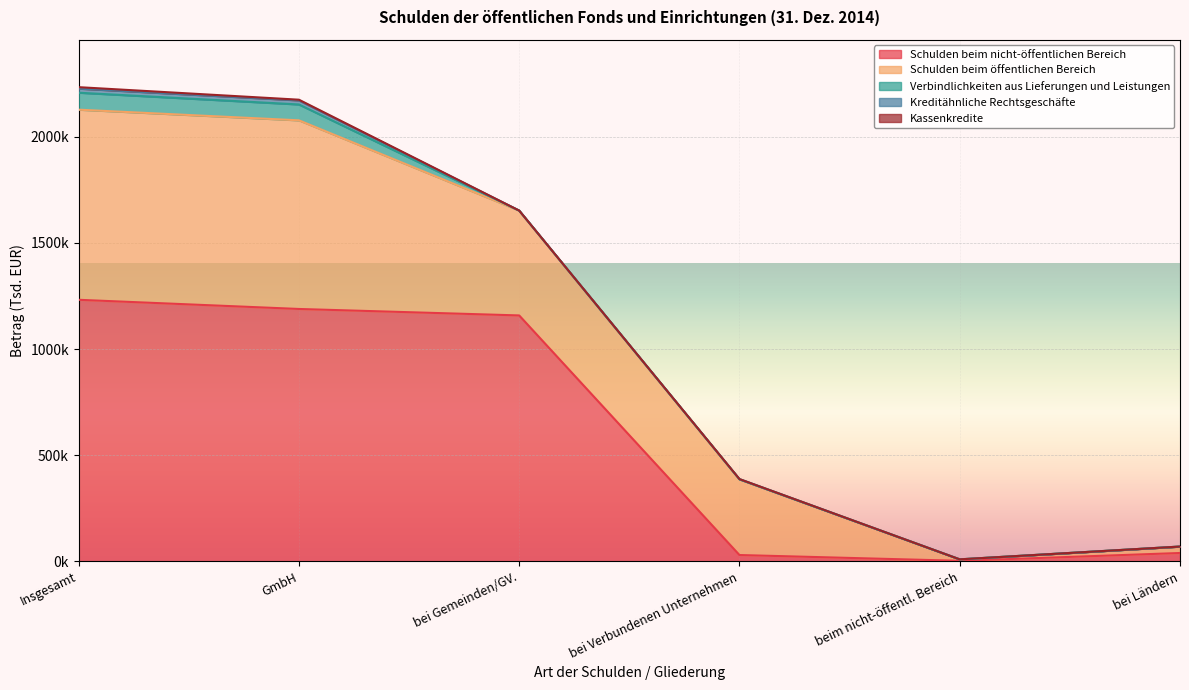

Is it true that Verbindlichkeiten aus Lieferungen und Leistungen equals 0.0 at bei Verbundenen Unternehmen?

True